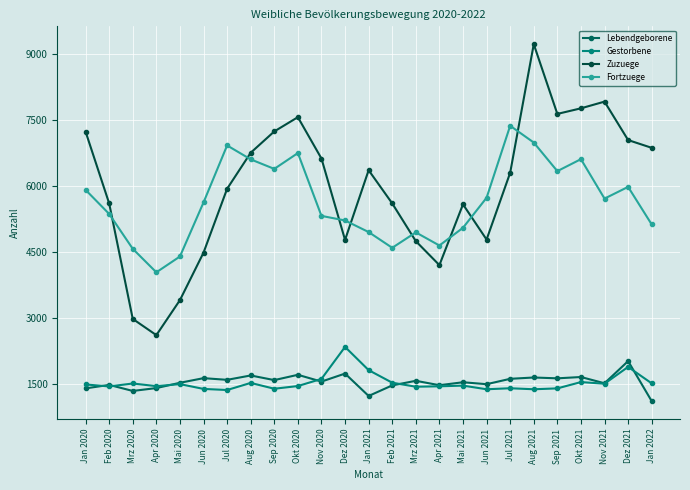

What position from the right is Okt 2021?

4